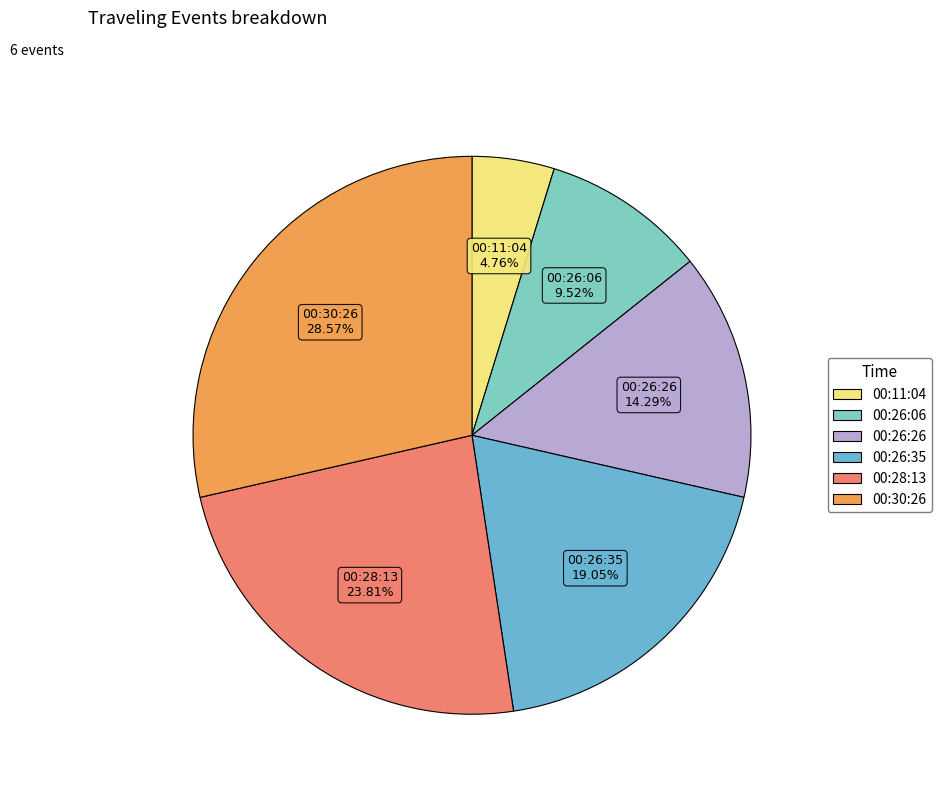

Is there a majority slice in this chart?

No